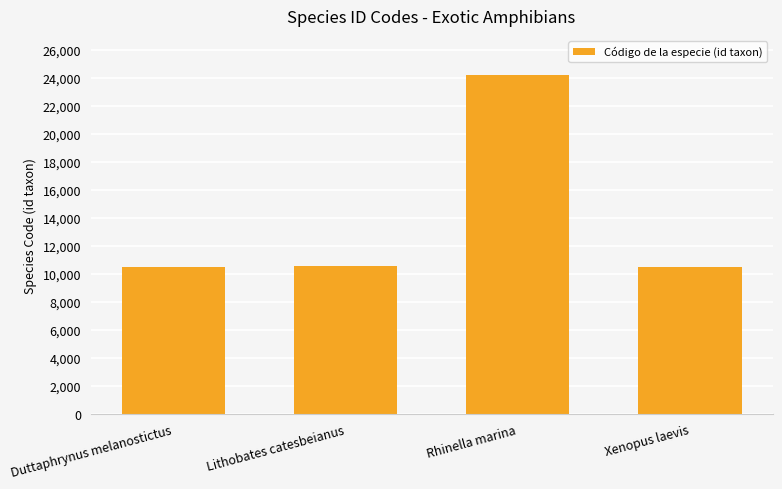

What is the change in value from Lithobates catesbeianus to Xenopus laevis?

-77